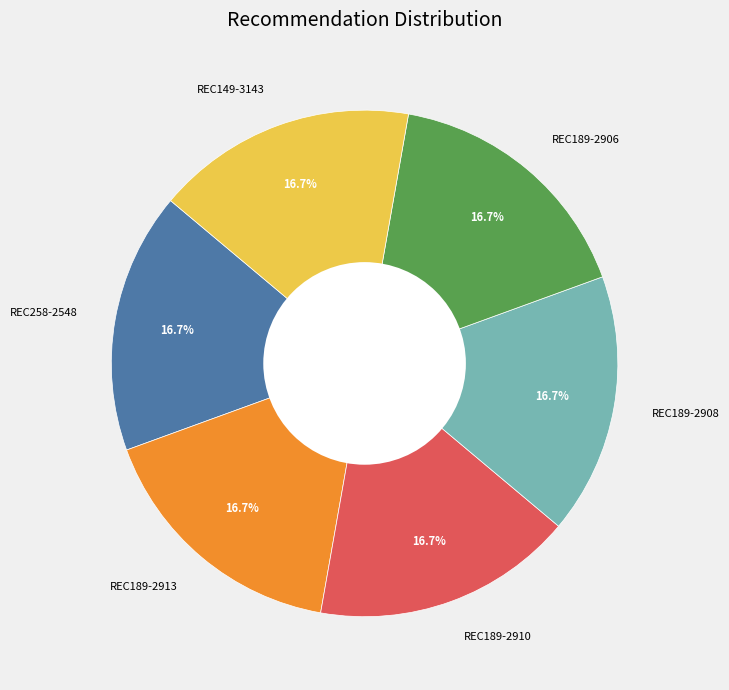

Is there any slice that represents more than half of the pie?

No